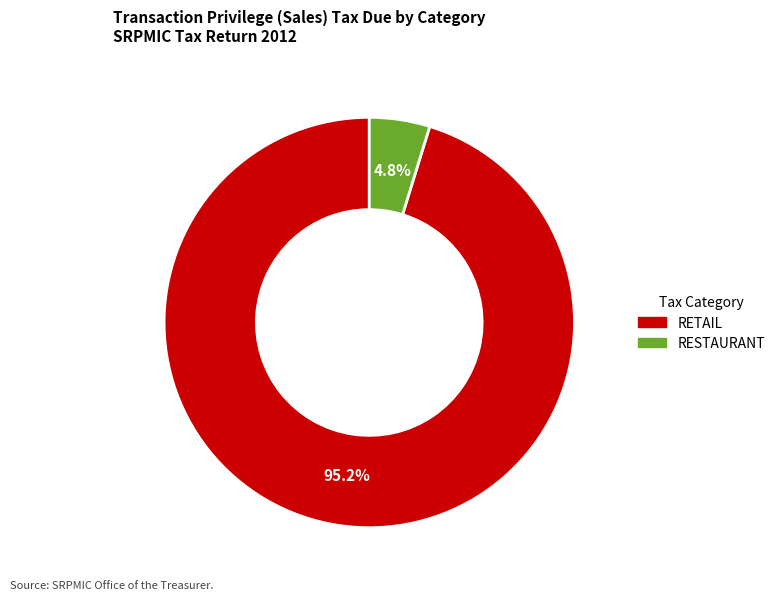

Is there a majority slice in this chart?

Yes